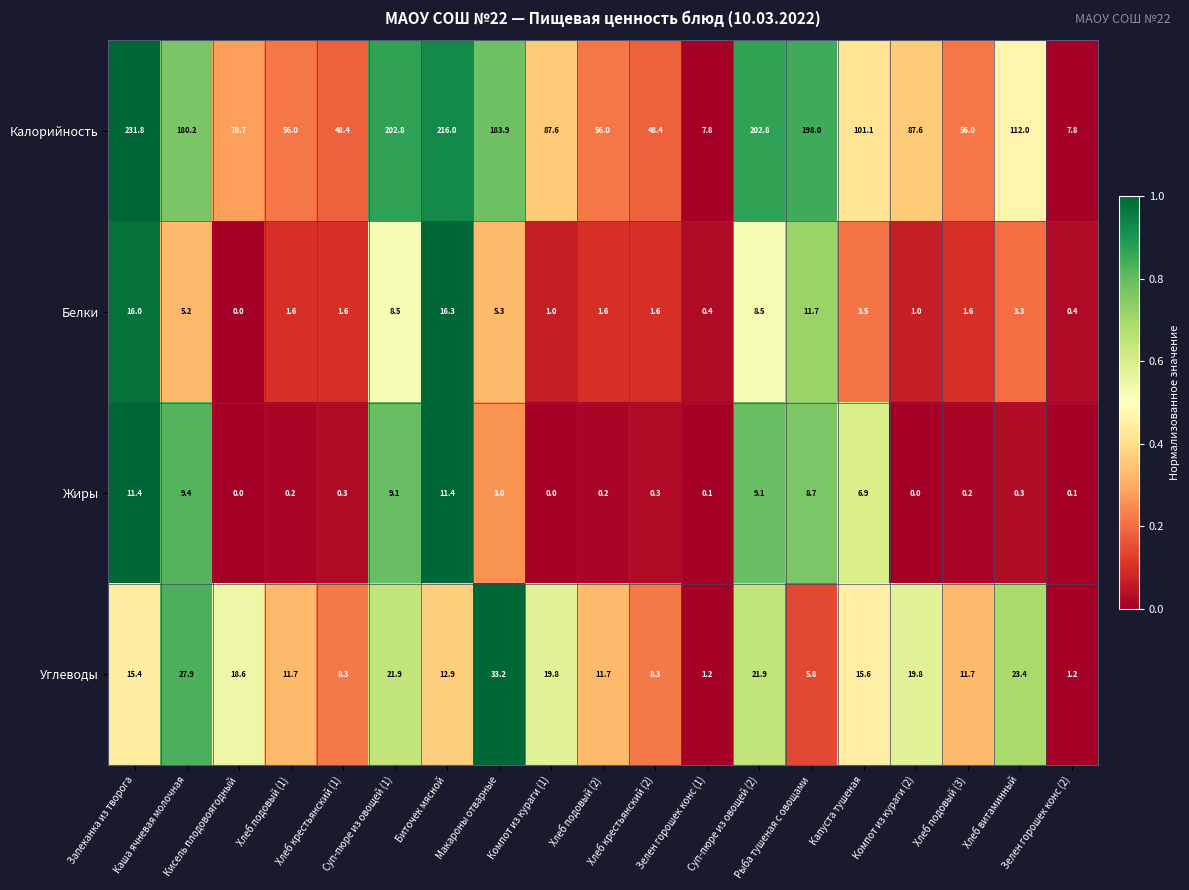

What is the sum of all Углеводы values?

290.3